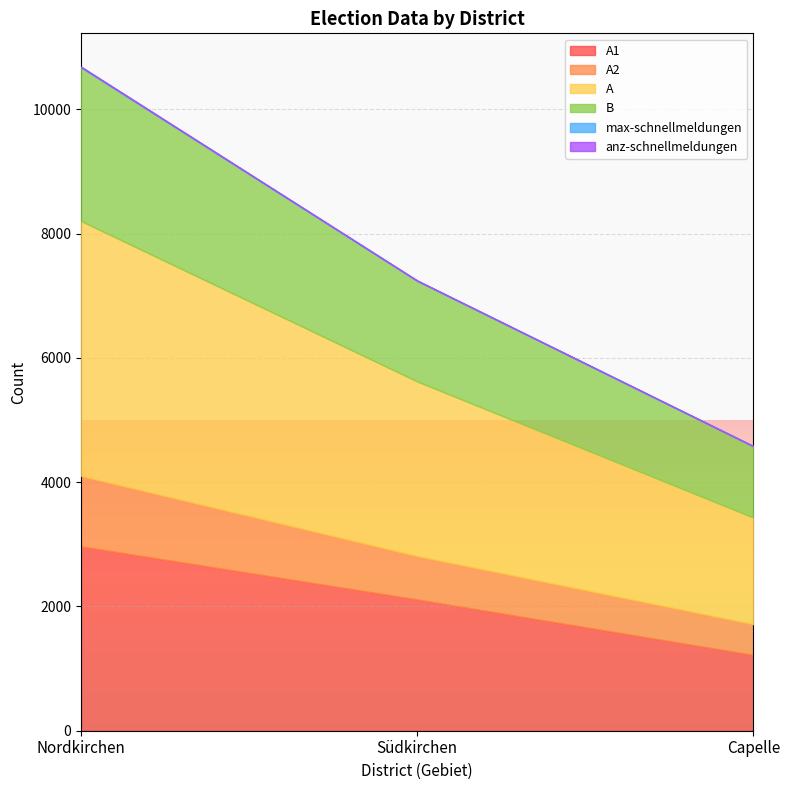

What is the difference between the maximum and minimum values in the A1 series?

1747